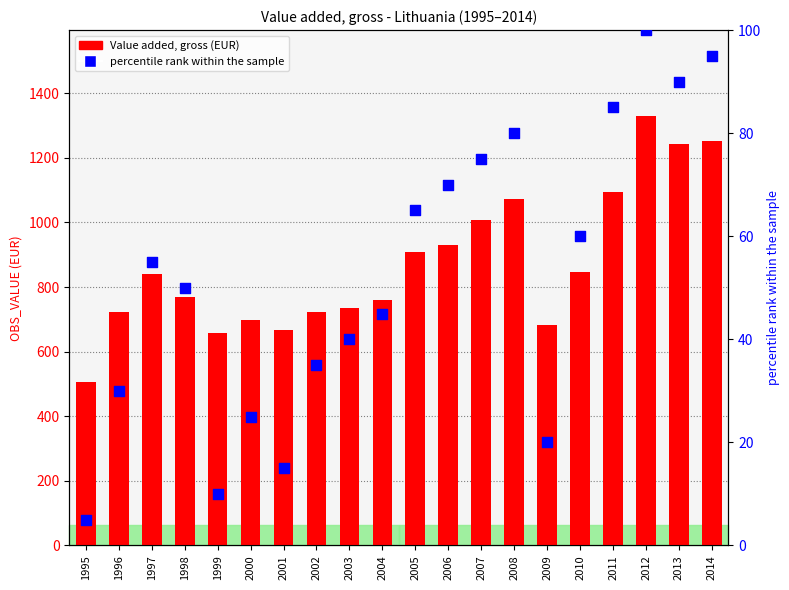

Which series reaches the minimum Y coordinate?

percentile rank within the sample